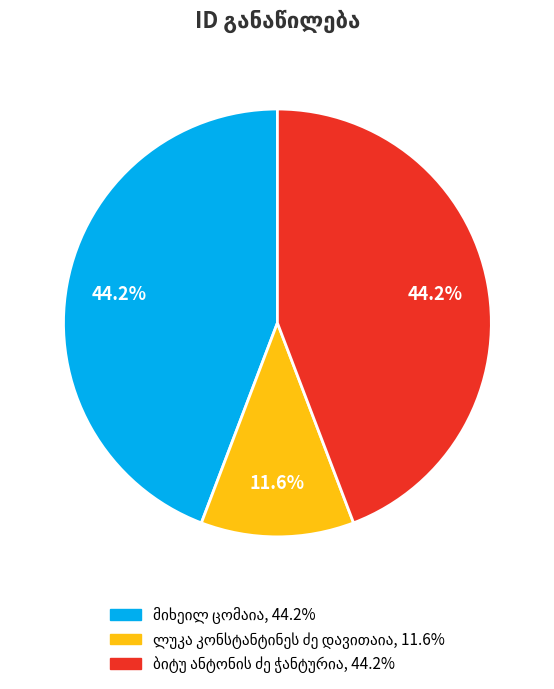

Does any single category account for the majority?

No